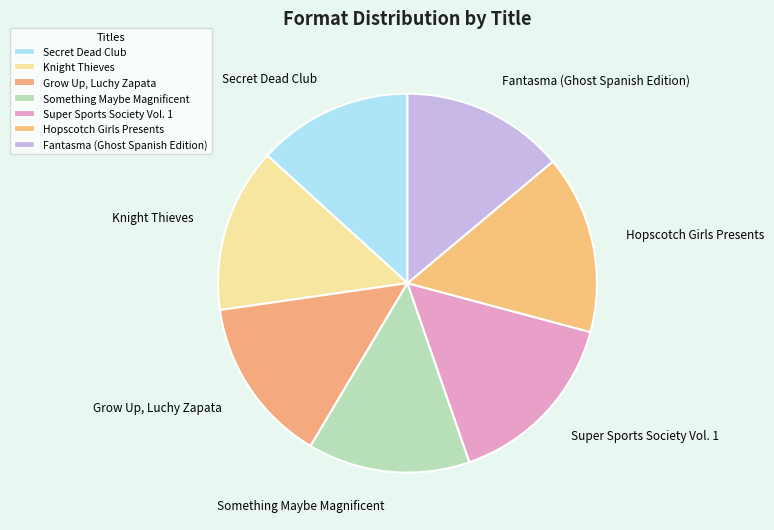

Approximately how many times larger is the value at Something Maybe Magnificent compared to Hopscotch Girls Presents?

0.9